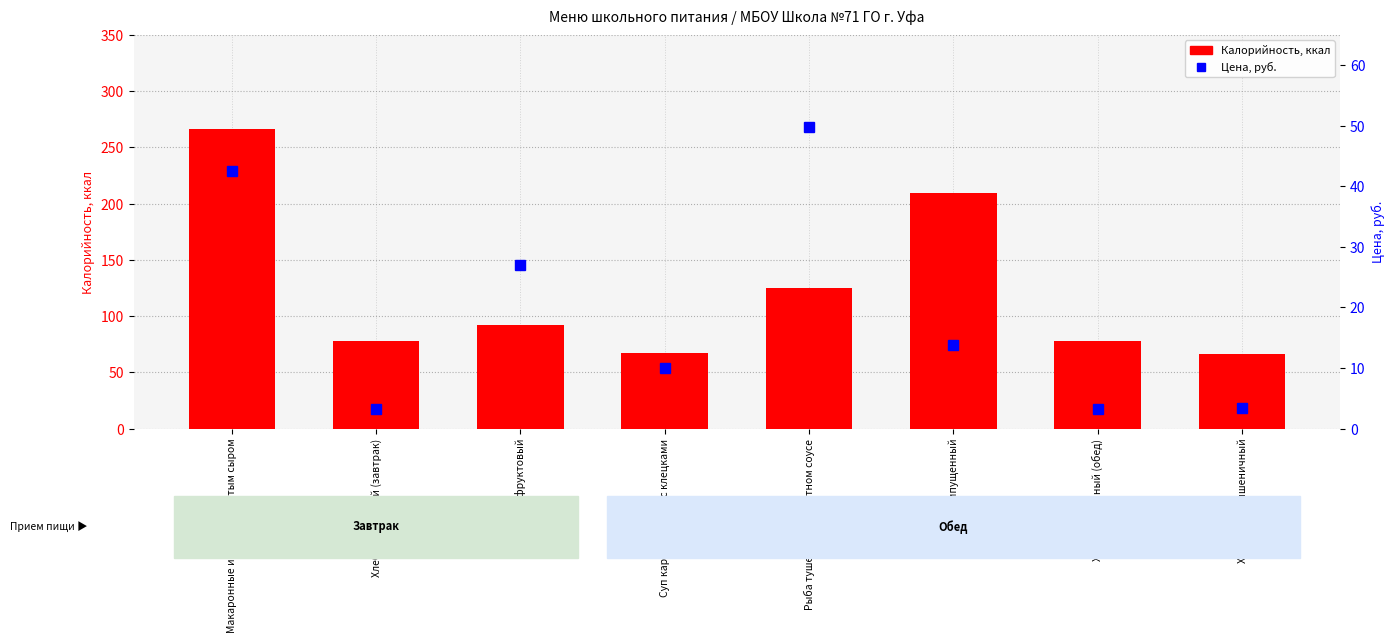

What position from the right is Суп картофельный с клецками?

5